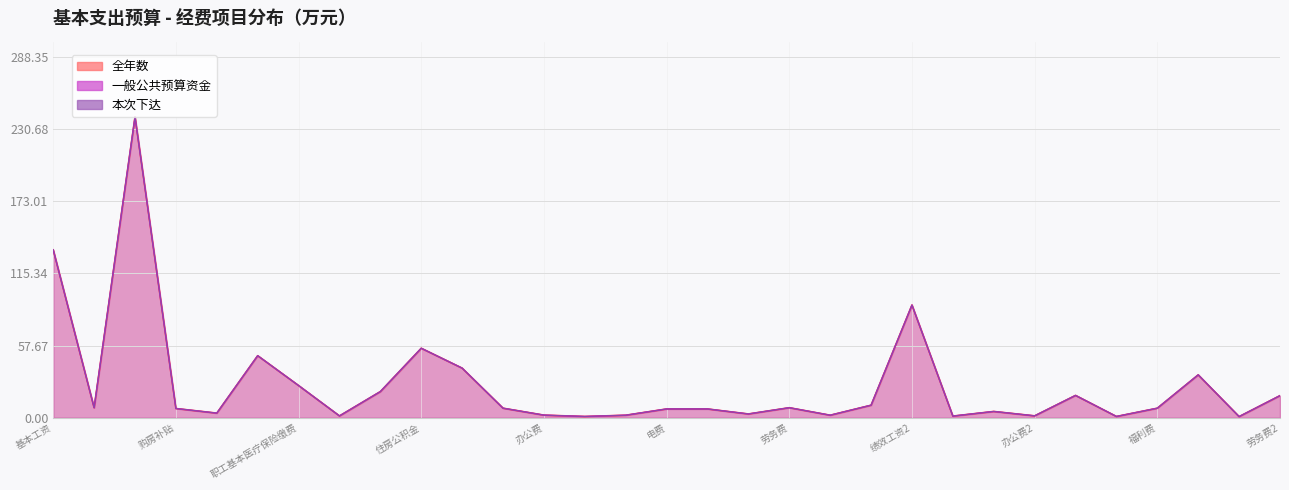

Reading left to right, list all the values displayed in this chart.

全年数: 134.1	8.0	240.3	7.3	3.7	49.5	25.7	1.4	20.9	55.5	39.6	7.6	2.1	1.0	2.0	7.0	7.0	3.0	8.0	2.0	10.0	90.0	1.3	5.0	1.5	17.8	1.0	7.6	34.2	0.9	17.6
一般公共预算资金: 134.1	8.0	240.3	7.3	3.7	49.5	25.7	1.4	20.9	55.5	39.6	7.6	2.1	1.0	2.0	7.0	7.0	3.0	8.0	2.0	10.0	90.0	1.3	5.0	1.5	17.8	1.0	7.6	34.2	0.9	17.6
本次下达: 134.1	8.0	240.3	7.3	3.7	49.5	25.7	1.4	20.9	55.5	39.6	7.6	2.1	1.0	2.0	7.0	7.0	3.0	8.0	2.0	10.0	90.0	1.3	5.0	1.5	17.8	1.0	7.6	34.2	0.9	17.6